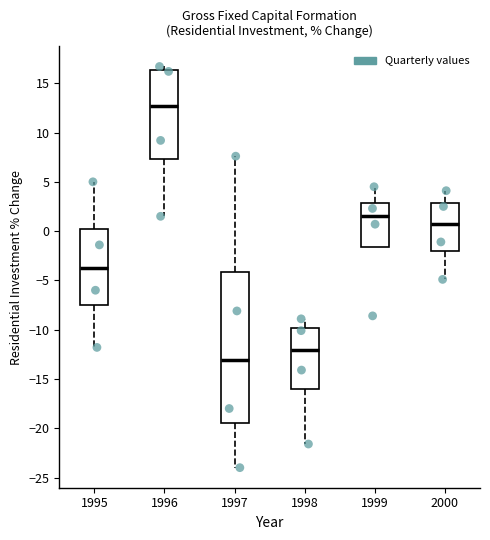

Reading left to right, read every box against the y-axis: the position of its median line, the range the box covers, and the ends of its whiskers. The values are not printed on the chart, so give them approximately, as read against the axis.

1995: median -3.5, box -7.5 to 0.0, whiskers -12.0 to 5.0
1996: median 12.5, box 7.5 to 16.5, whiskers 1.5 to 16.5 (just above the box's upper edge)
1997: median -13.0, box -19.5 to -4.0, whiskers -24.0 to 7.5
1998: median -12.0, box -16.0 to -10.0, whiskers -21.5 to -9.0
1999: median 1.5, box -1.5 to 3.0, whiskers -1.5 to 4.5
2000: median 0.5, box -2.0 to 3.0, whiskers -5.0 to 4.0